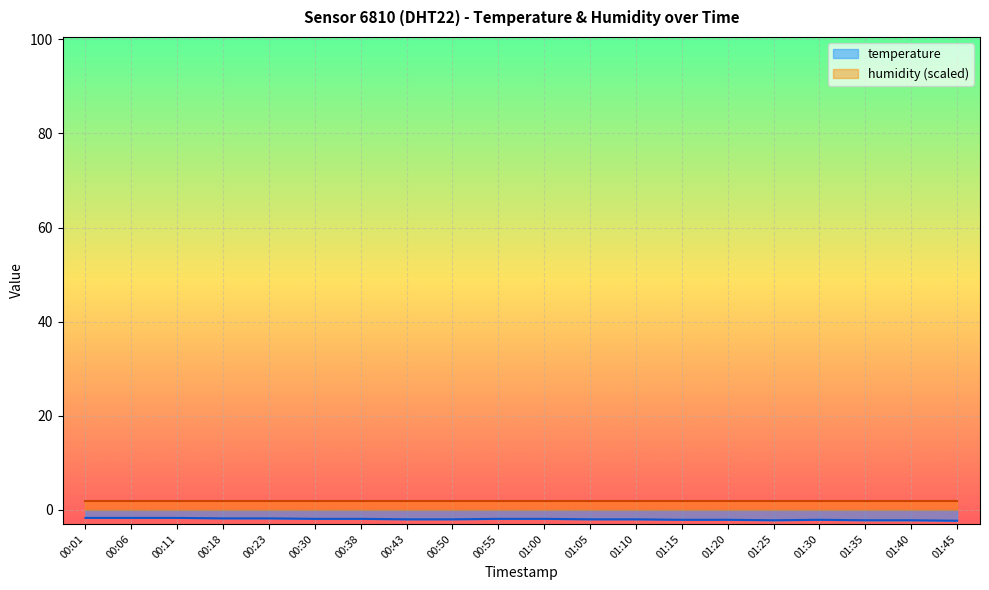

What position from the left is 00:50?

9